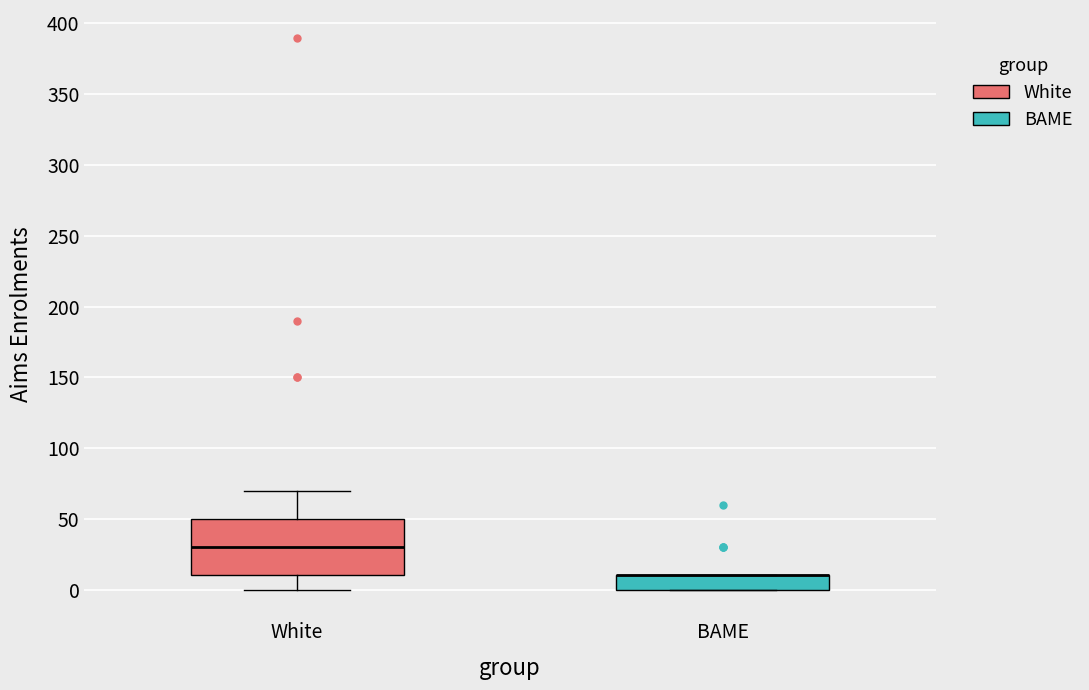

Comparing the boxes themselves (not the whiskers), which one is the tallest?

White